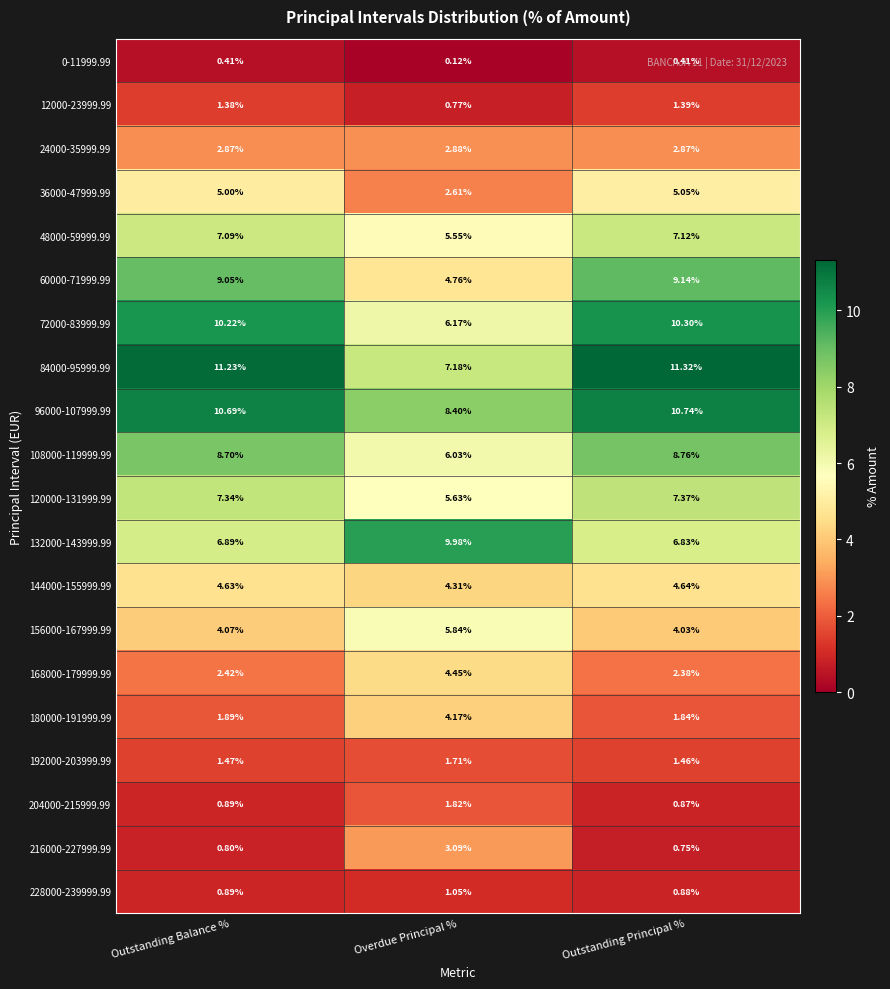

At which category does the chart reach its peak across all series?

Outstanding Principal %